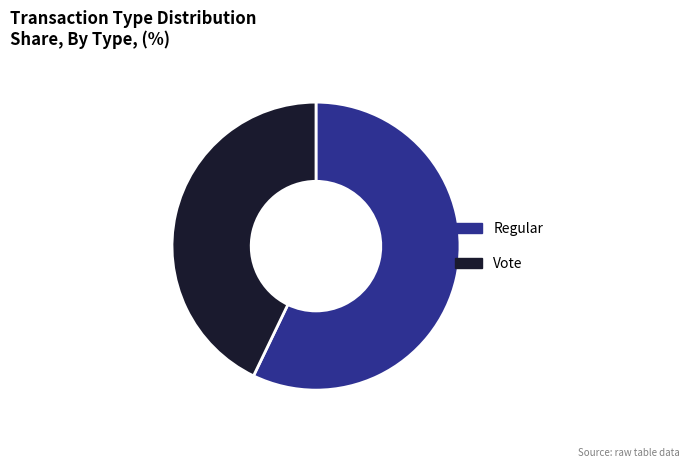

Do Vote and Regular together represent more than half of the pie?

Yes